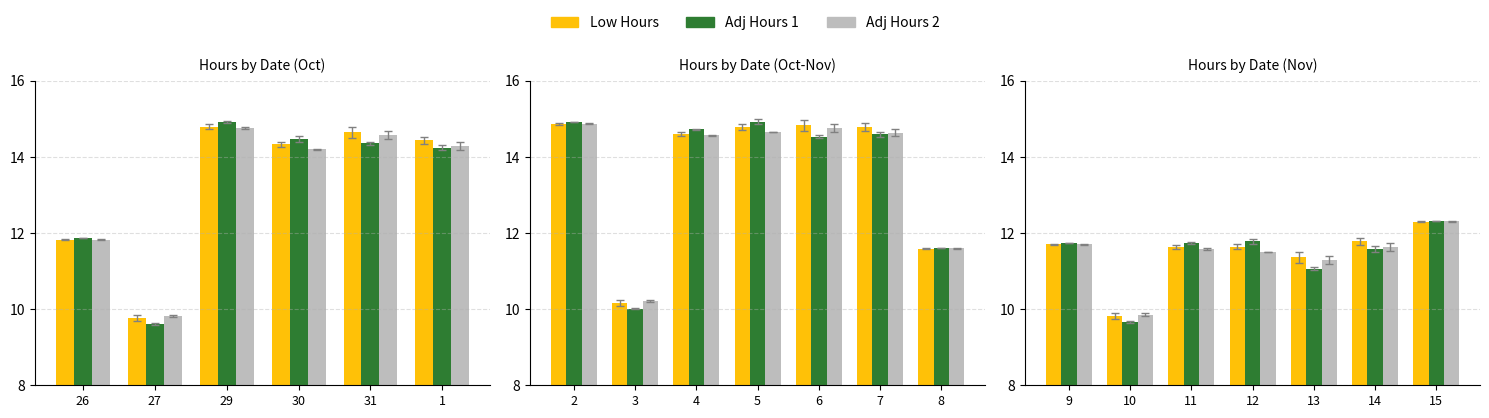

How many series are shown in this chart?

3